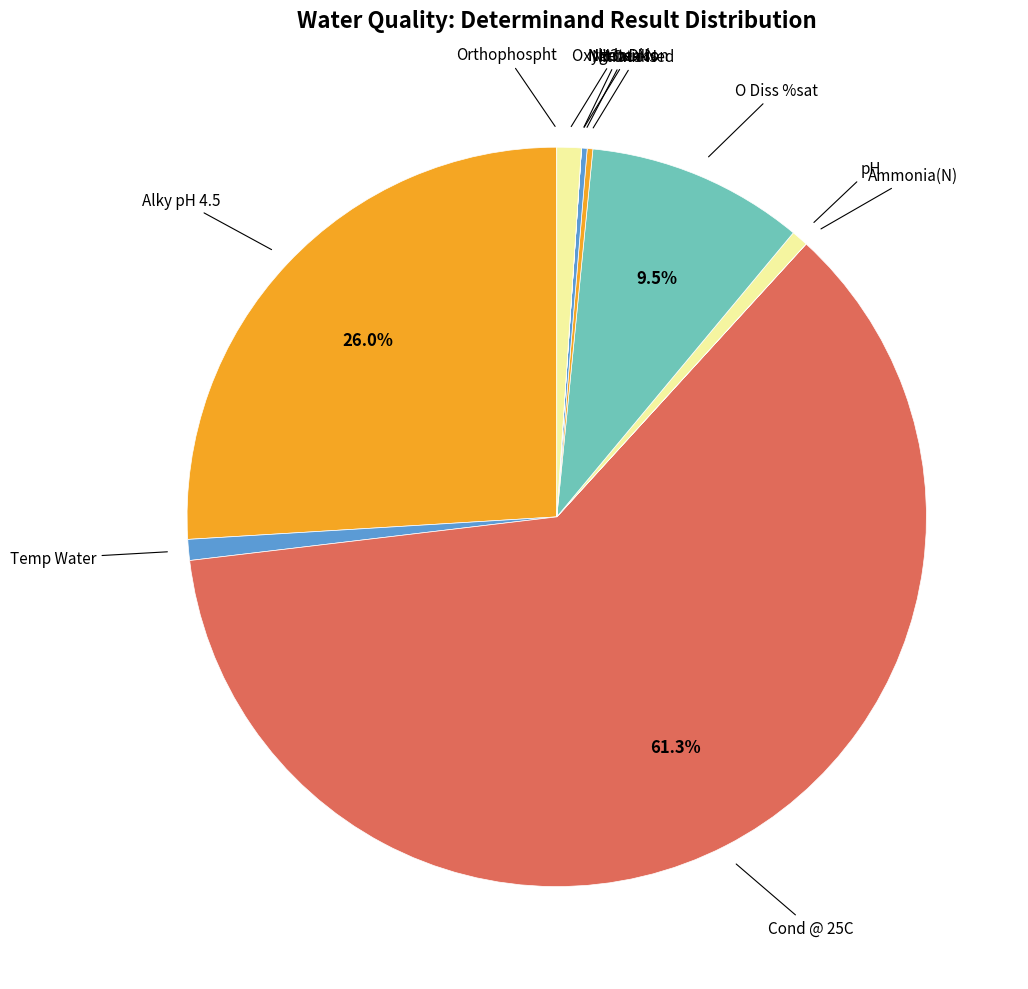

Count the number of slices in the pie.

12